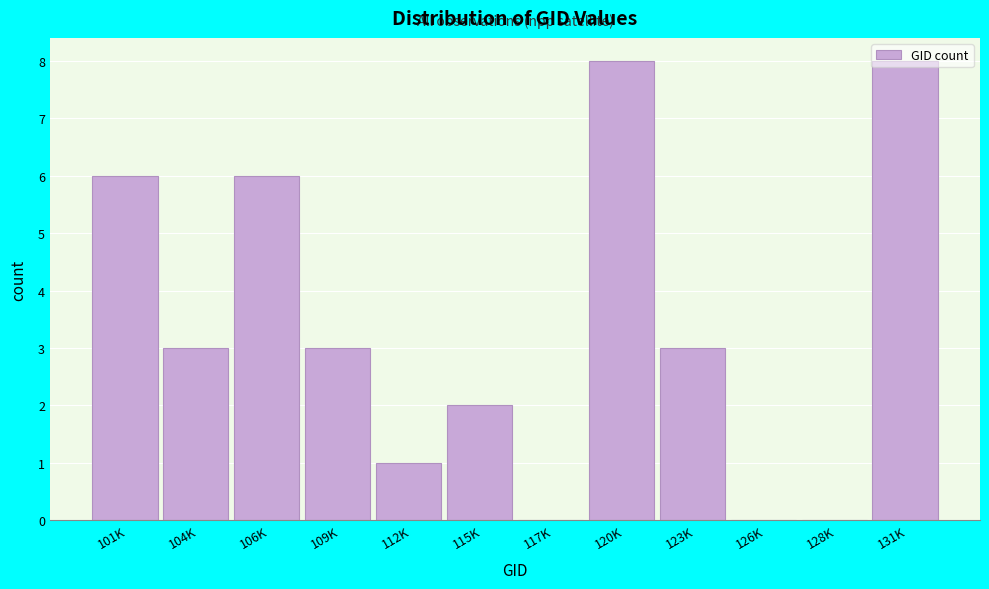

The chart shows a value of 6 at 106K. True or false?

True